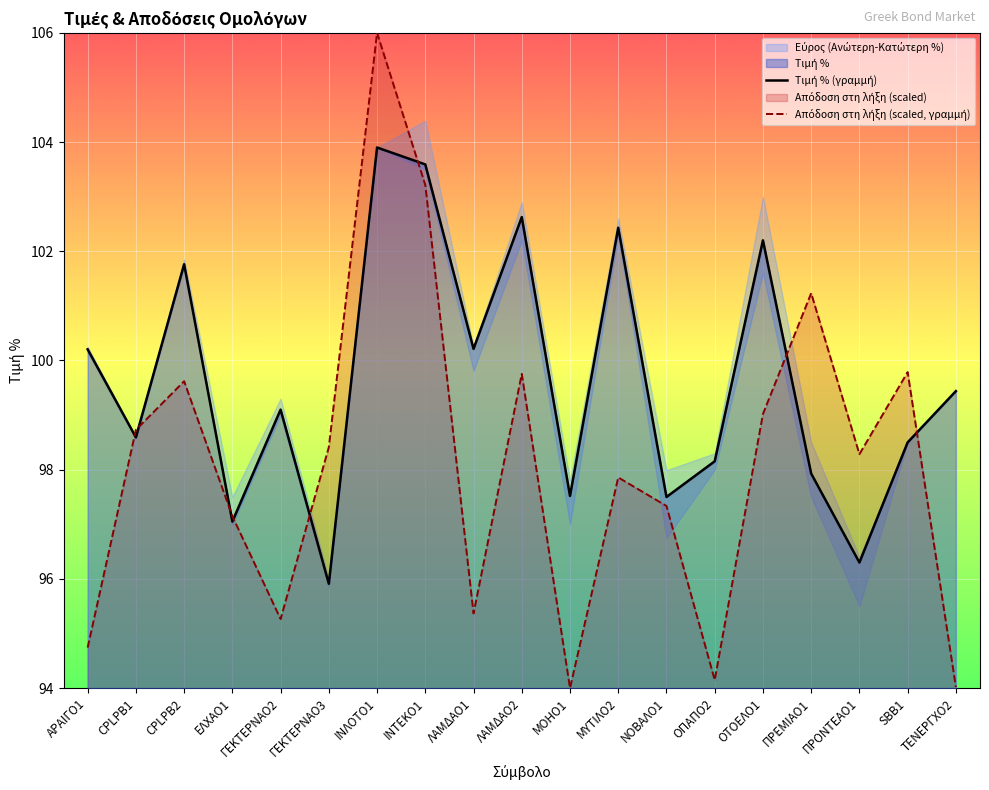

How many values in the Τιμή % (γραμμή) series exceed 99?

10